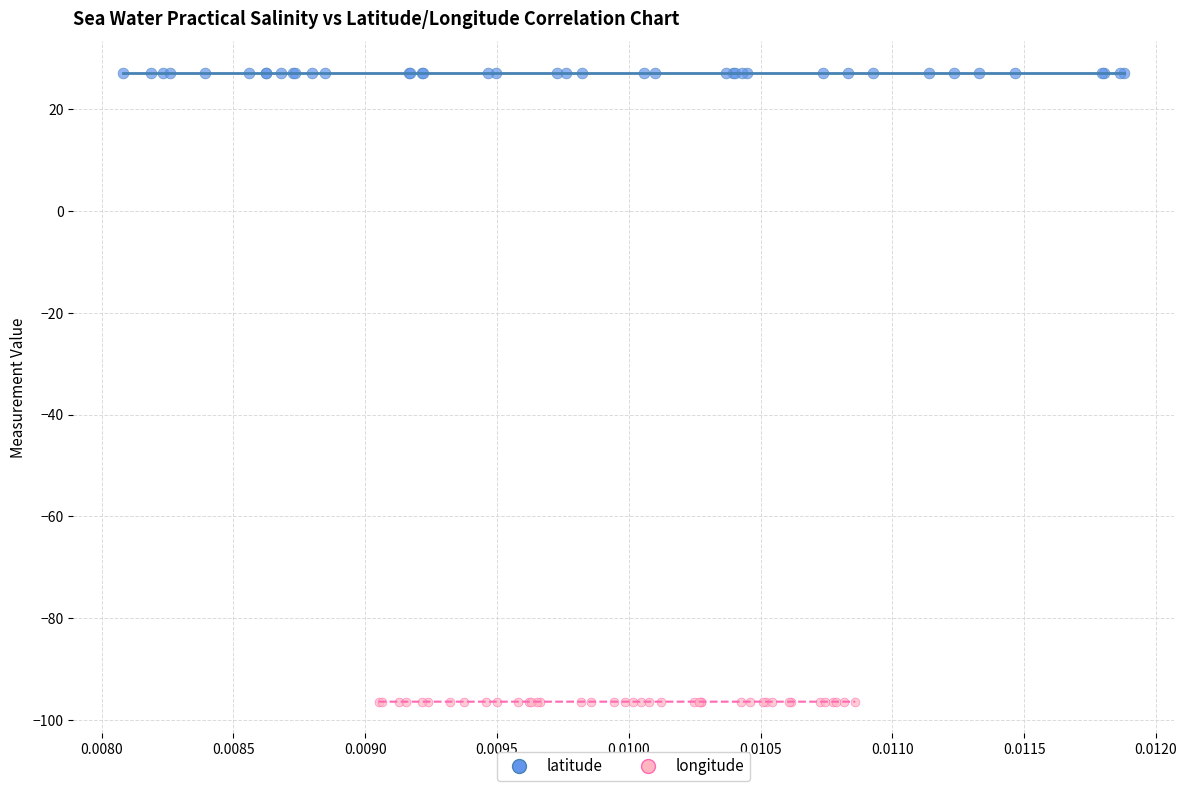

Which series has the largest Y range (max minus min)?

longitude